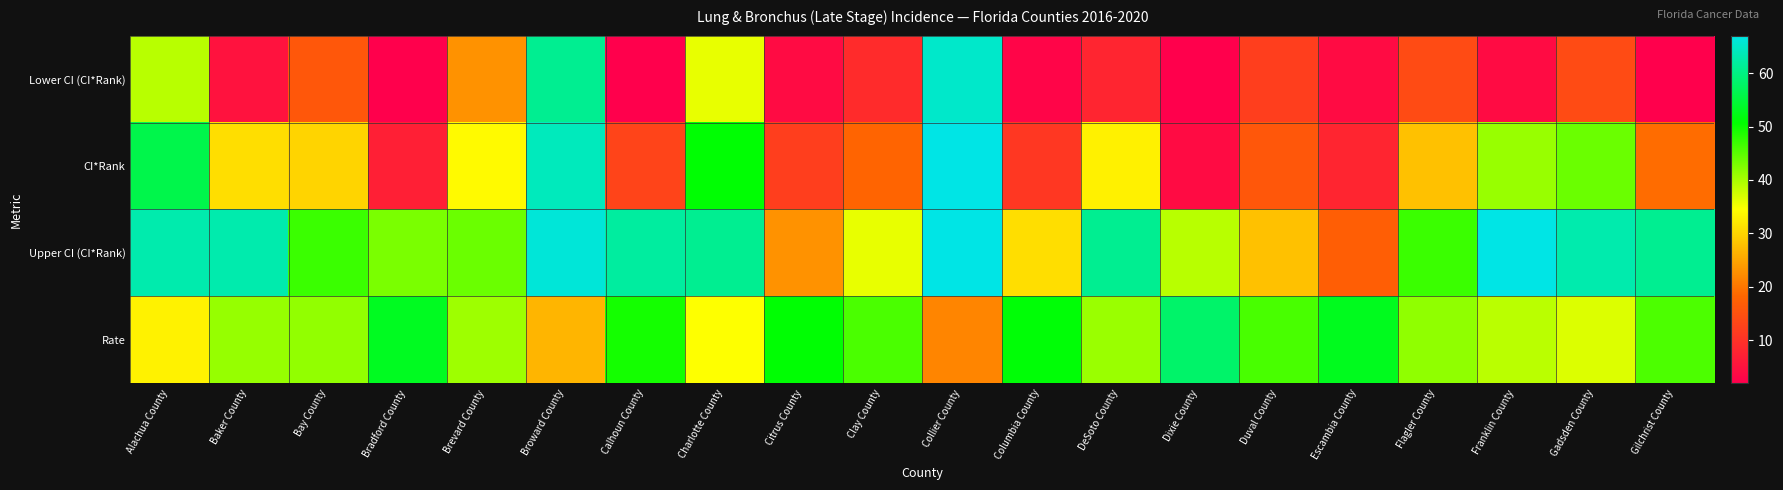

Reading left to right, extract all data points from this chart.

Lower CI (CI*Rank): Alachua County=39.0	Baker County=5.0	Bay County=16.0	Bradford County=2.0	Brevard County=23.0	Broward County=61.0	Calhoun County=2.0	Charlotte County=36.0	Citrus County=4.0	Clay County=9.0	Collier County=65.0	Columbia County=3.0	DeSoto County=8.0	Dixie County=2.0	Duval County=12.0	Escambia County=4.0	Flagler County=14.0	Franklin County=4.0	Gadsden County=14.0	Gilchrist County=2.0
CI*Rank: Alachua County=56.0	Baker County=31.0	Bay County=30.0	Bradford County=7.0	Brevard County=34.0	Broward County=64.0	Calhoun County=13.0	Charlotte County=51.0	Citrus County=12.0	Clay County=18.0	Collier County=67.0	Columbia County=11.0	DeSoto County=33.0	Dixie County=4.0	Duval County=16.0	Escambia County=8.0	Flagler County=28.0	Franklin County=41.0	Gadsden County=44.0	Gilchrist County=19.0
Upper CI (CI*Rank): Alachua County=63.0	Baker County=63.0	Bay County=47.0	Bradford County=43.0	Brevard County=44.0	Broward County=66.0	Calhoun County=62.0	Charlotte County=61.0	Citrus County=23.0	Clay County=36.0	Collier County=67.0	Columbia County=31.0	DeSoto County=61.0	Dixie County=39.0	Duval County=28.0	Escambia County=17.0	Flagler County=47.0	Franklin County=67.0	Gadsden County=63.0	Gilchrist County=61.0
Rate: Alachua County=33.2	Baker County=41.2	Bay County=41.4	Bradford County=53.1	Brevard County=40.6	Broward County=26.7	Calhoun County=49.4	Charlotte County=34.6	Citrus County=51.0	Clay County=46.0	Collier County=21.6	Columbia County=51.2	DeSoto County=40.9	Dixie County=58.2	Duval County=46.1	Escambia County=52.9	Flagler County=41.5	Franklin County=38.9	Gadsden County=36.7	Gilchrist County=45.9